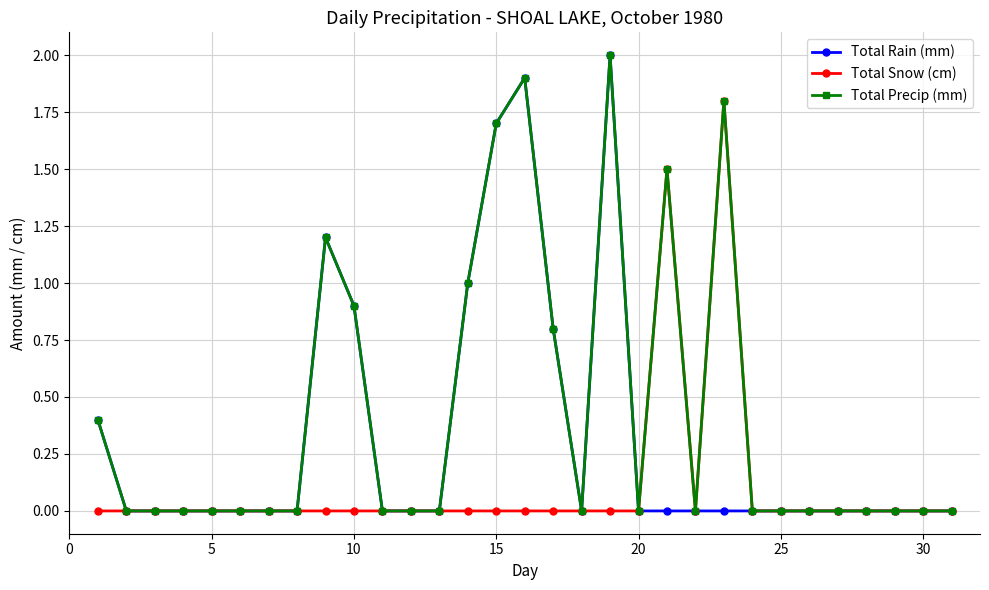

List the series in order of their overall mean, highest first.

Total Precip (mm), Total Rain (mm), Total Snow (cm)